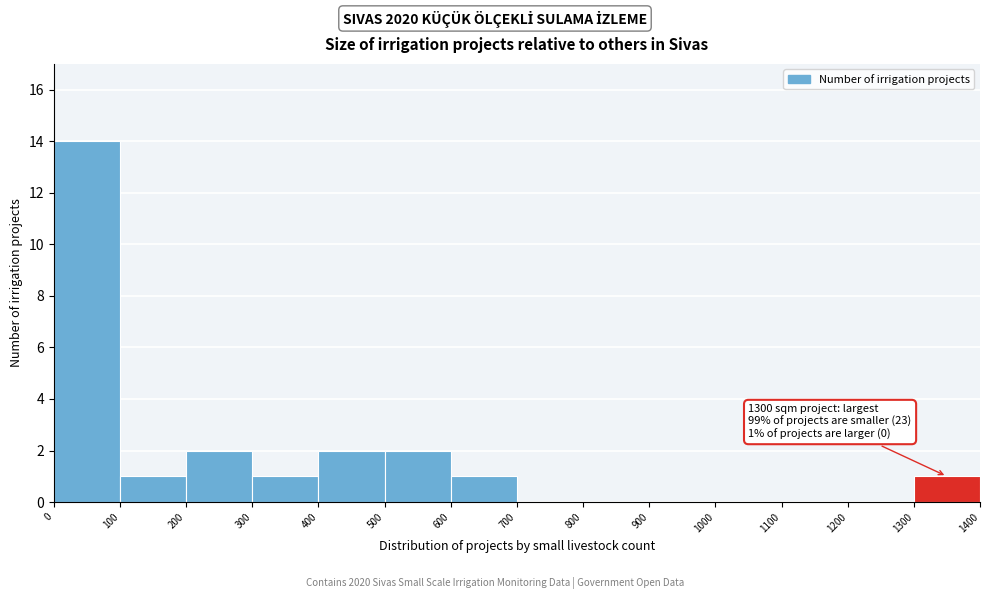

Over which range of the x-axis is the bar tallest?

0 to 100